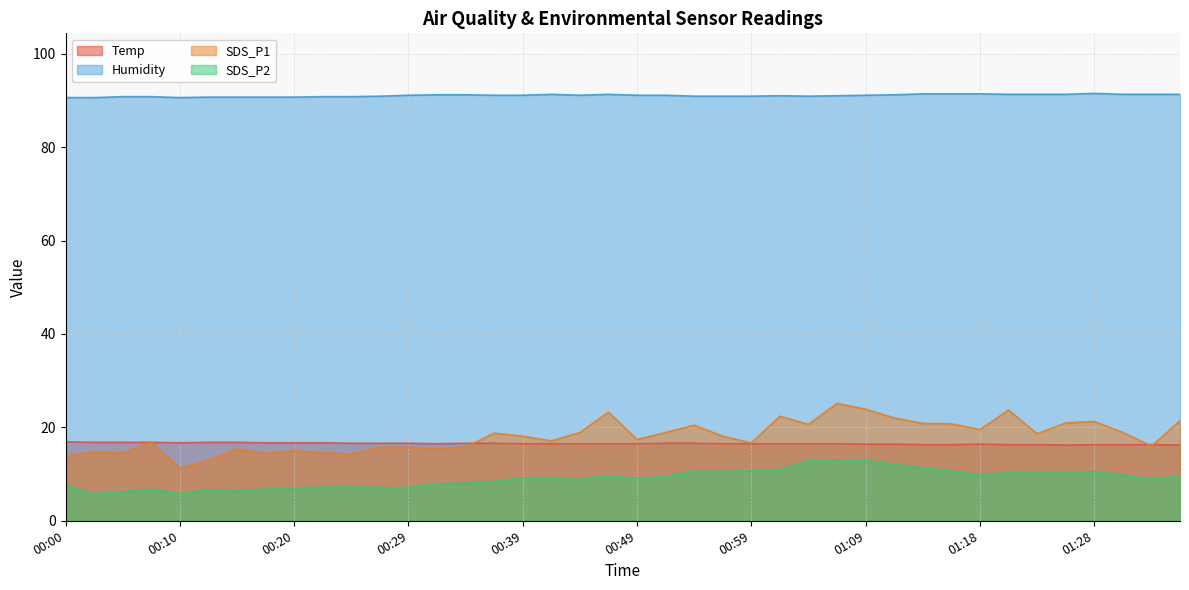

Is it true that Humidity equals 90.9 at 01:04?

True